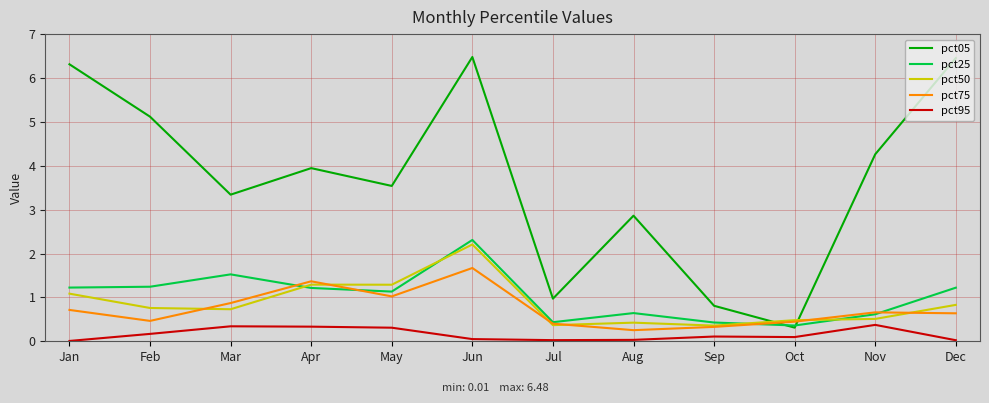

True or false: pct50 has a value of 0.3 at Dec.

False